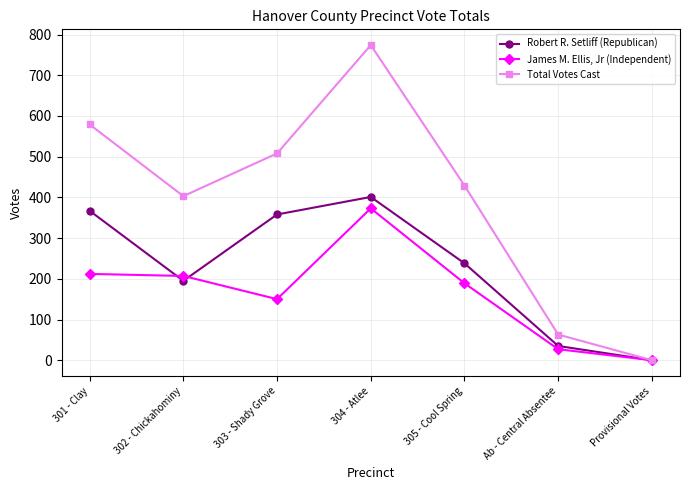

How many data points in Robert R. Setliff (Republican) are less than 238?

3